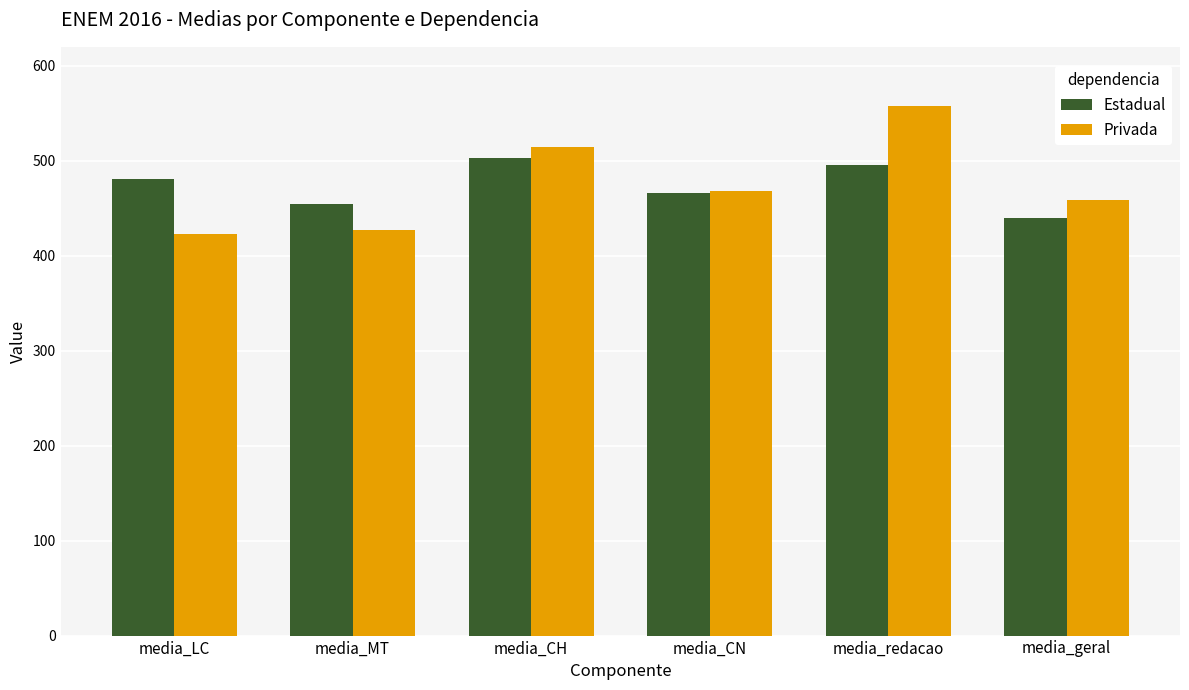

What is the total value across all series at media_CN?

933.8